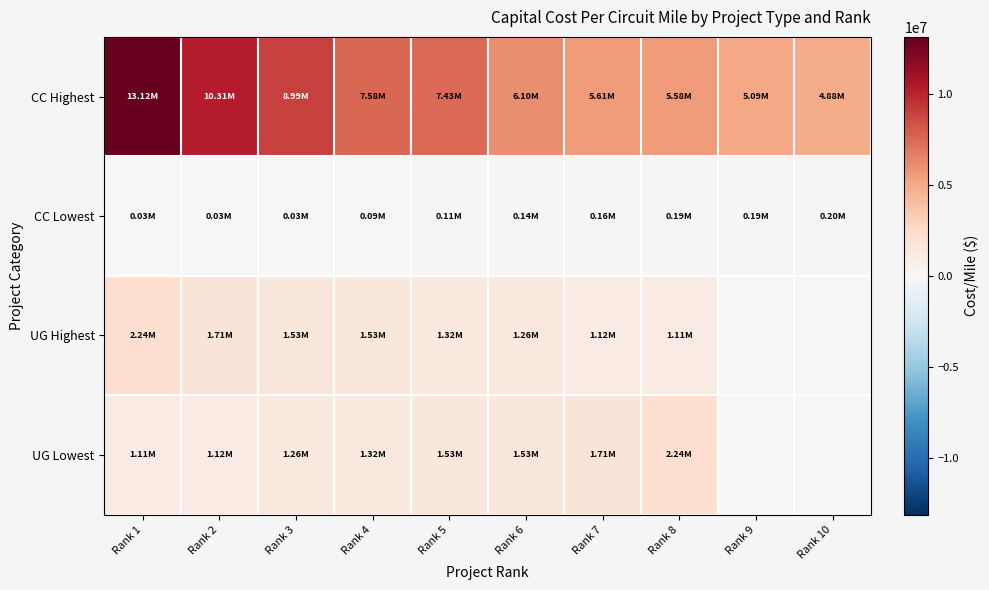

At how many categories does at least one series exceed 6902003?

5